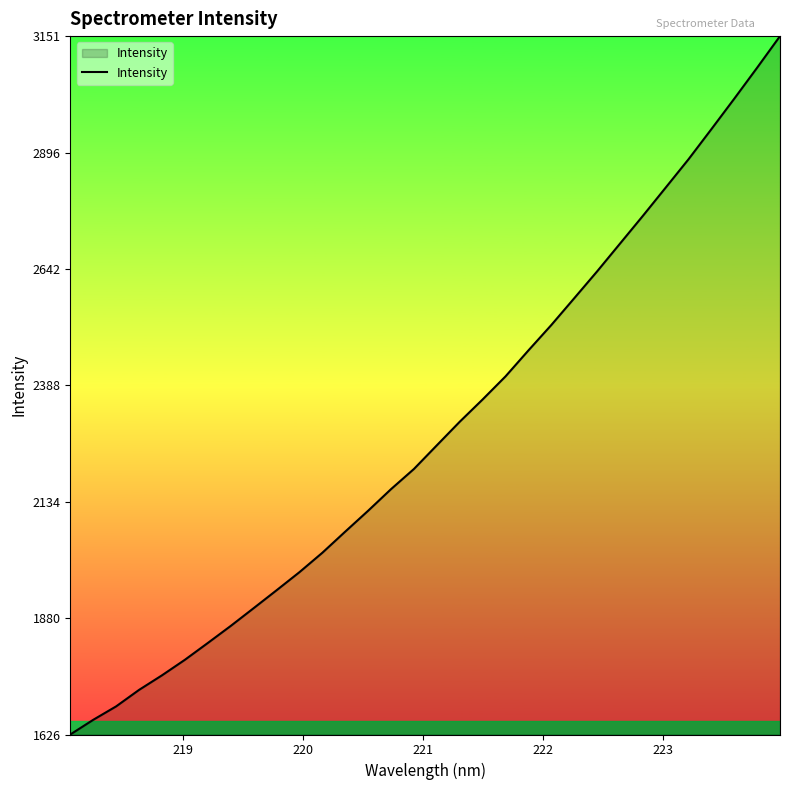

What is the difference between the maximum and minimum values?

1524.6